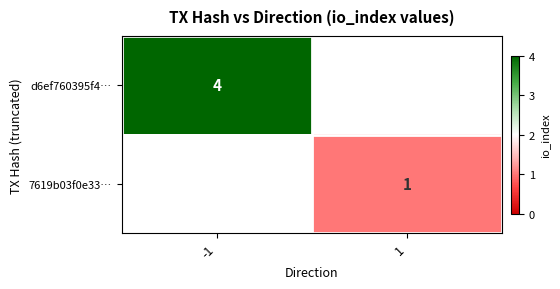

True or false: d6ef760395f4… has a value of 4 at -1.

True